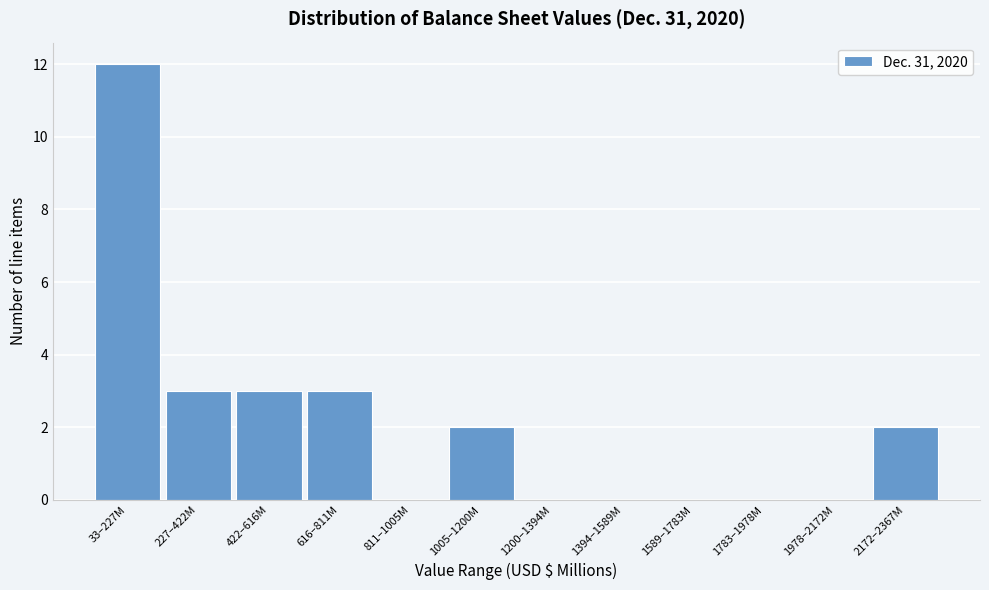

Reading left to right, list all the values displayed in this chart.

33–227M=12	227–422M=3	422–616M=3	616–811M=3	811–1005M=0	1005–1200M=2	1200–1394M=0	1394–1589M=0	1589–1783M=0	1783–1978M=0	1978–2172M=0	2172–2367M=2